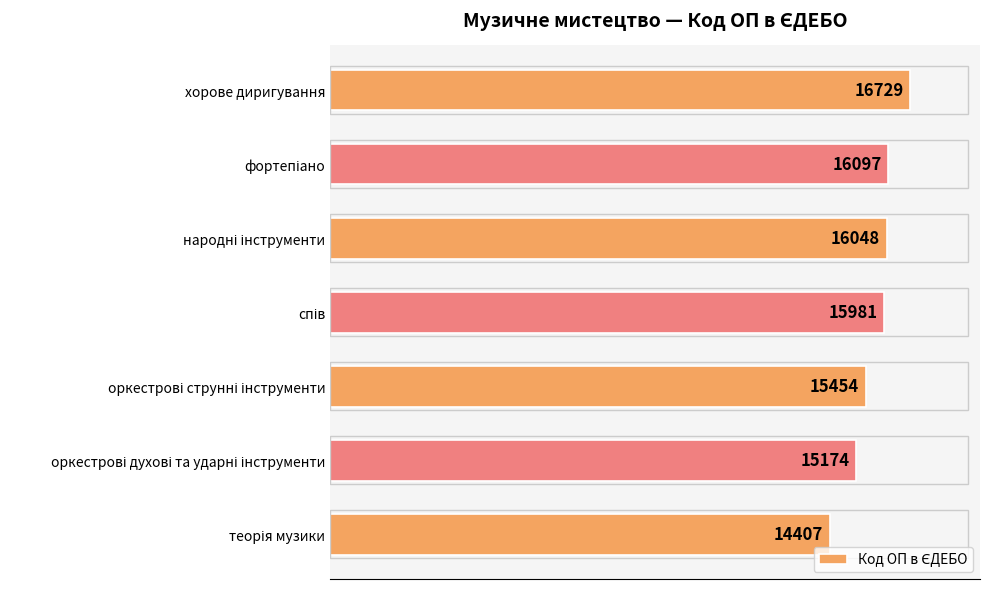

At which category does the chart reach its peak across all series?

хорове диригування